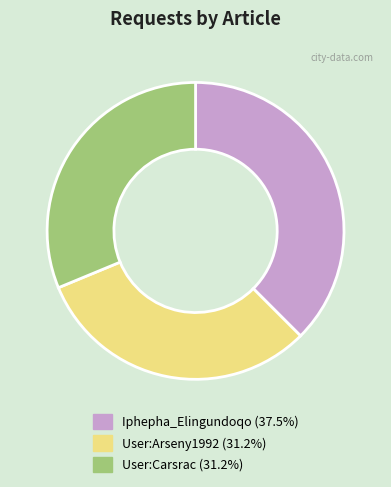

True or false: Iphepha_Elingundoqo accounts for 38% of the total.

True